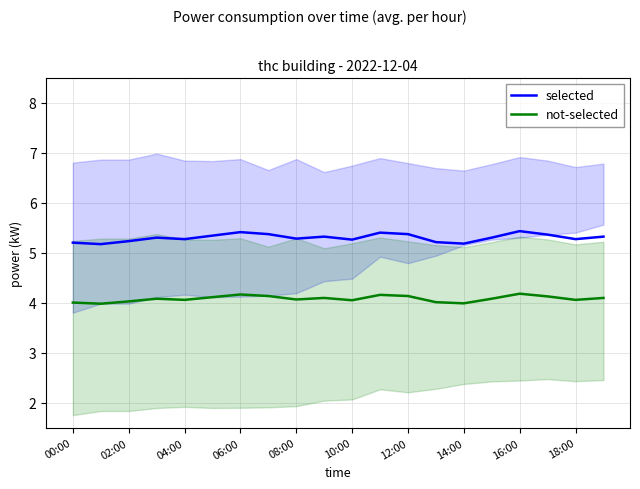

What is the value of the not-selected point at the 15th from the left?

4.0